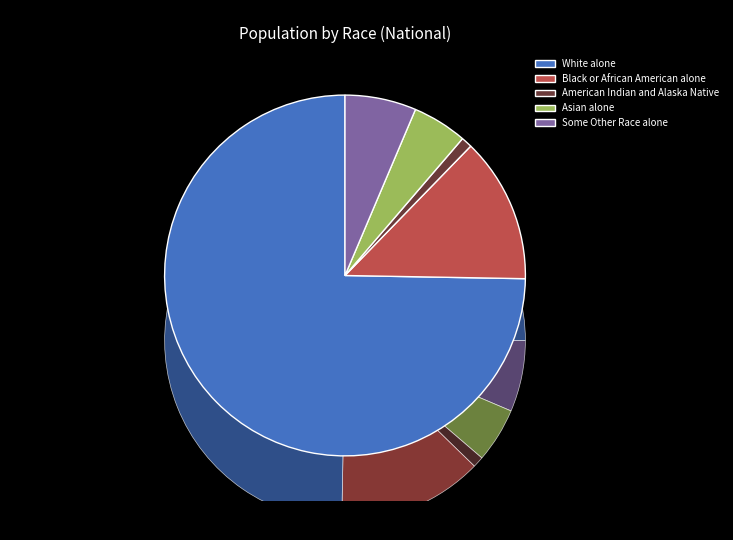

What is the change in value from American Indian and Alaska Native to Some Other Race alone?

+16175120